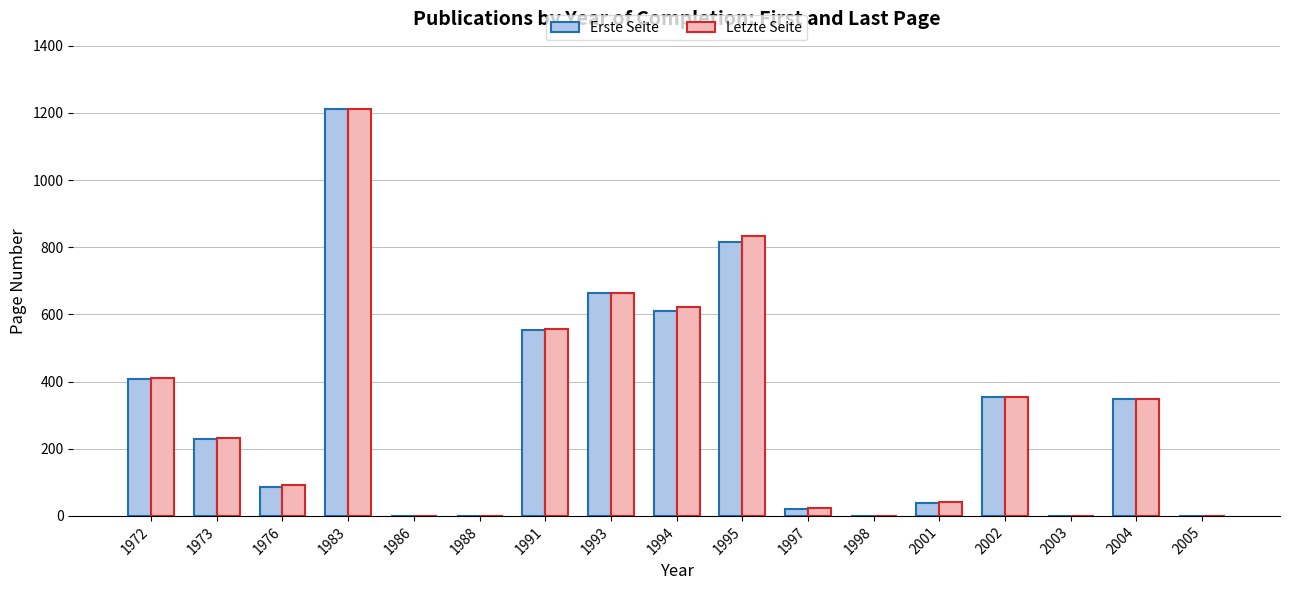

True or false: Letzte Seite has a value of 287 at 1993.

False